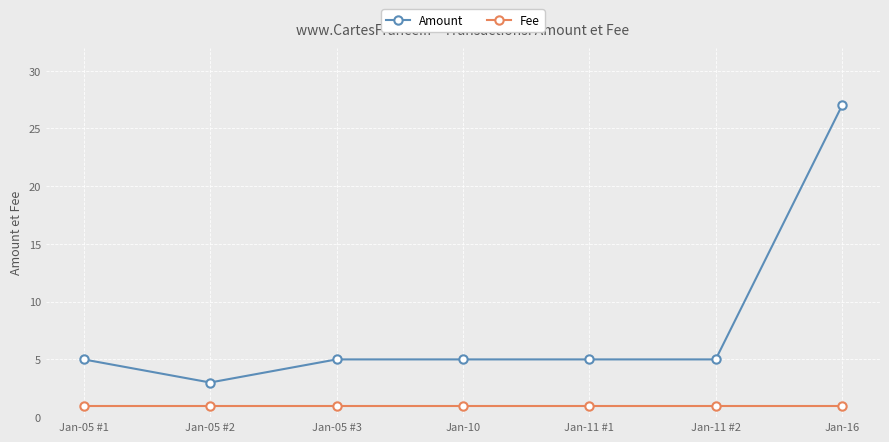

What is the label of the 2nd point from the left?

Jan-05 #2